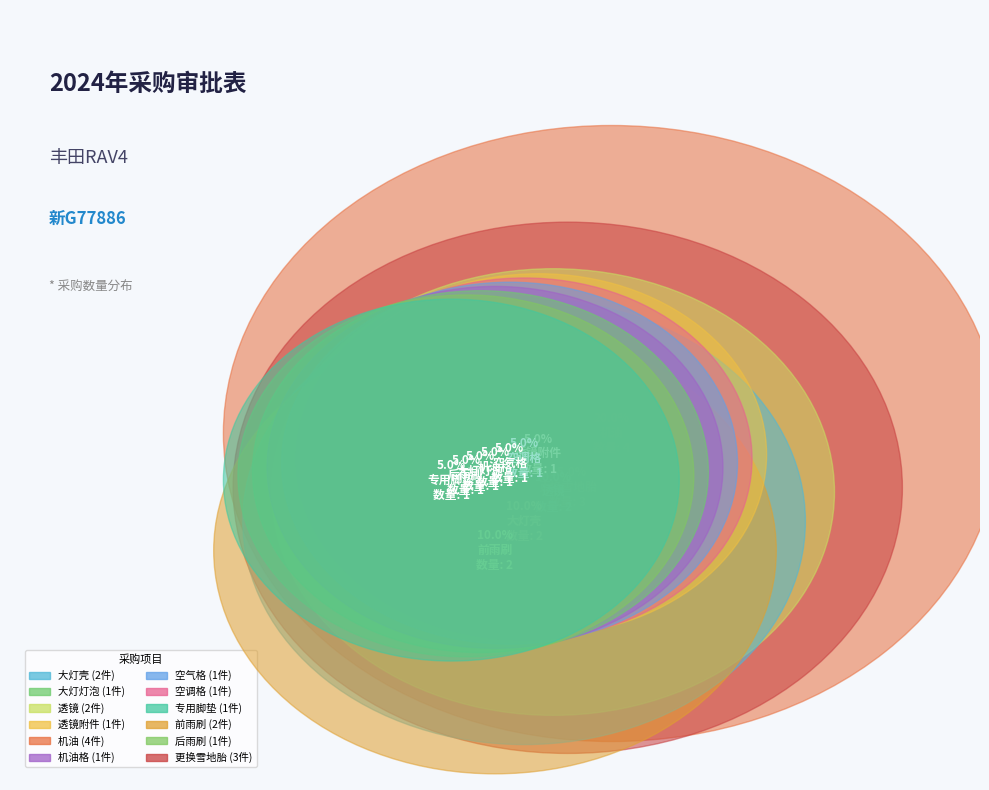

Do 大灯灯泡 and 大灯壳 together represent more than half of the pie?

No